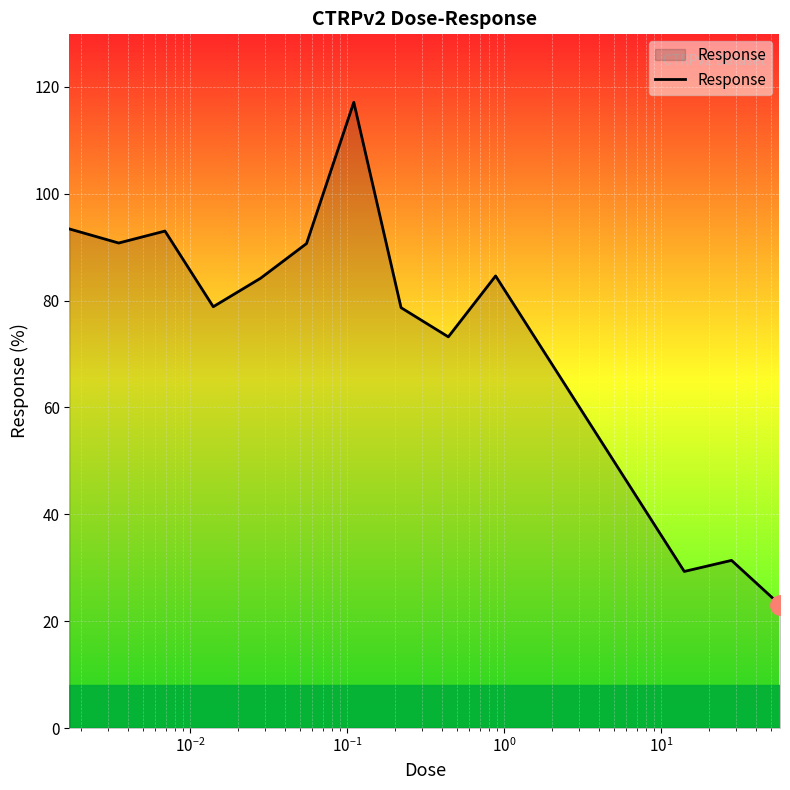

How many interior local peaks (higher than both neighbors) does the data have?

4